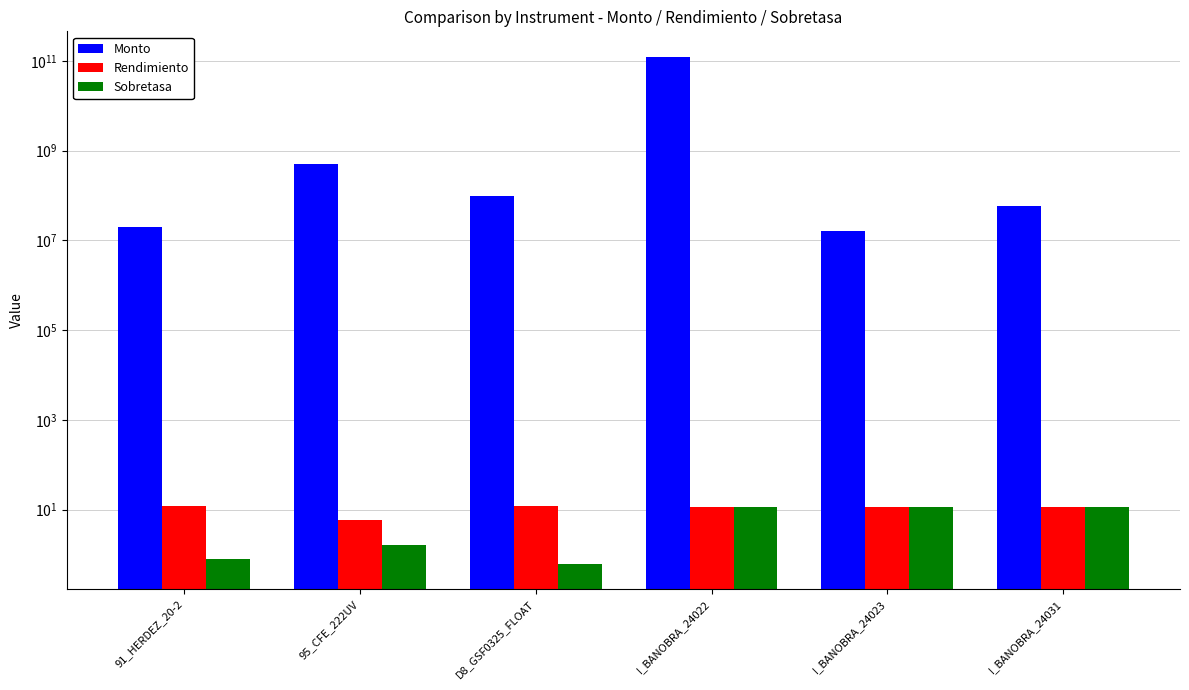

Read the Sobretasa value at 91_HERDEZ_20-2.

0.8